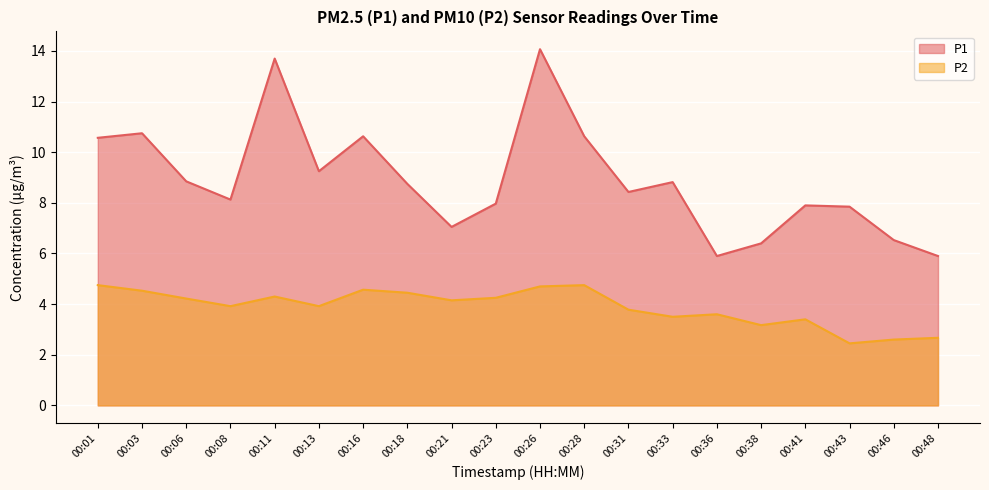

Rank the series at 00:08 from highest to lowest value.

P1, P2